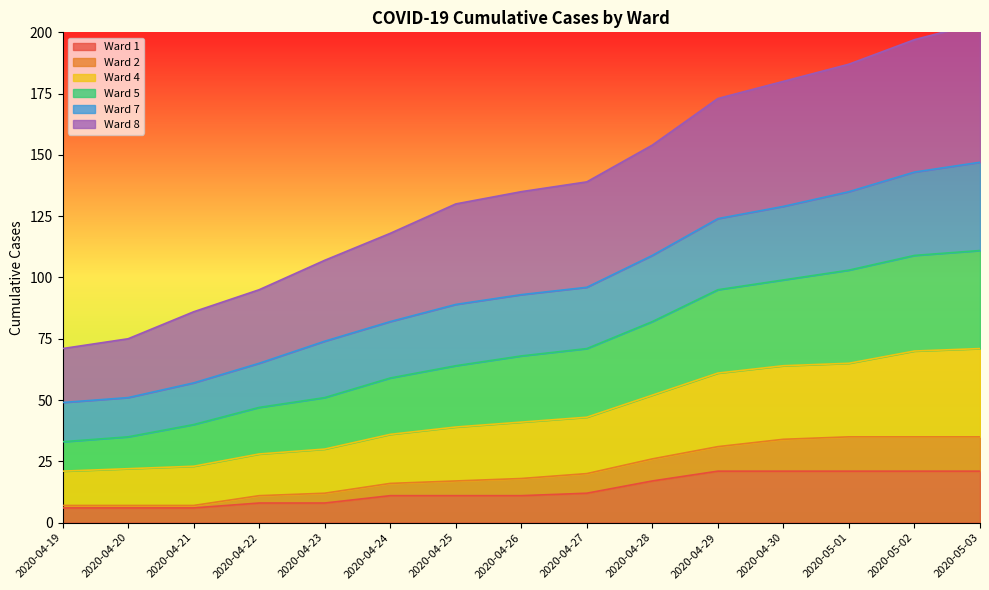

What is the highest value of the Ward 1 series?

21